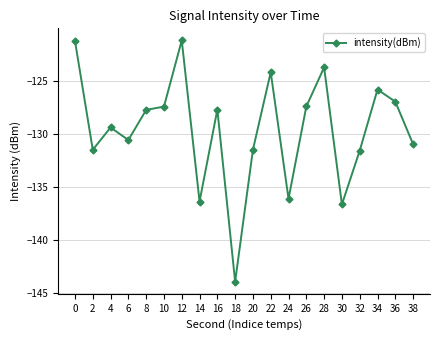

What is the value of the 2nd point from the left?

-131.5